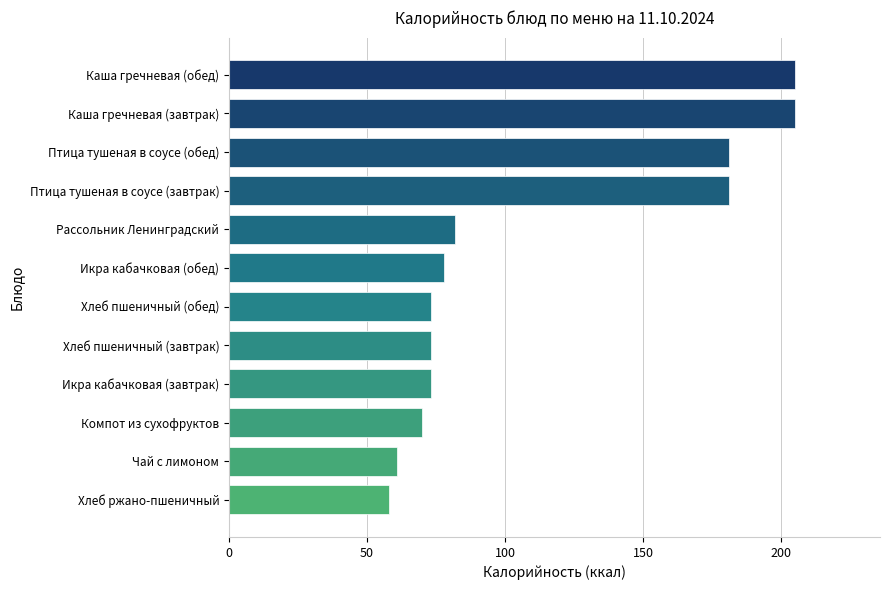

What is the greatest value displayed?

205